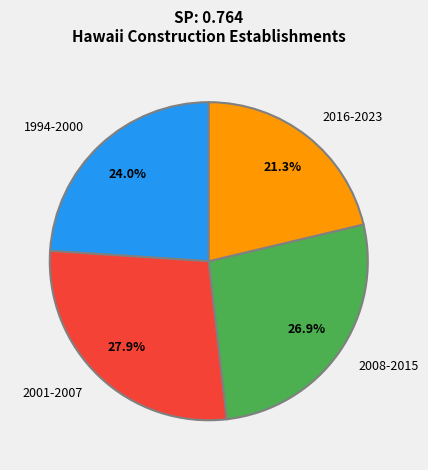

To the nearest percent, what is the average slice percentage?

25%